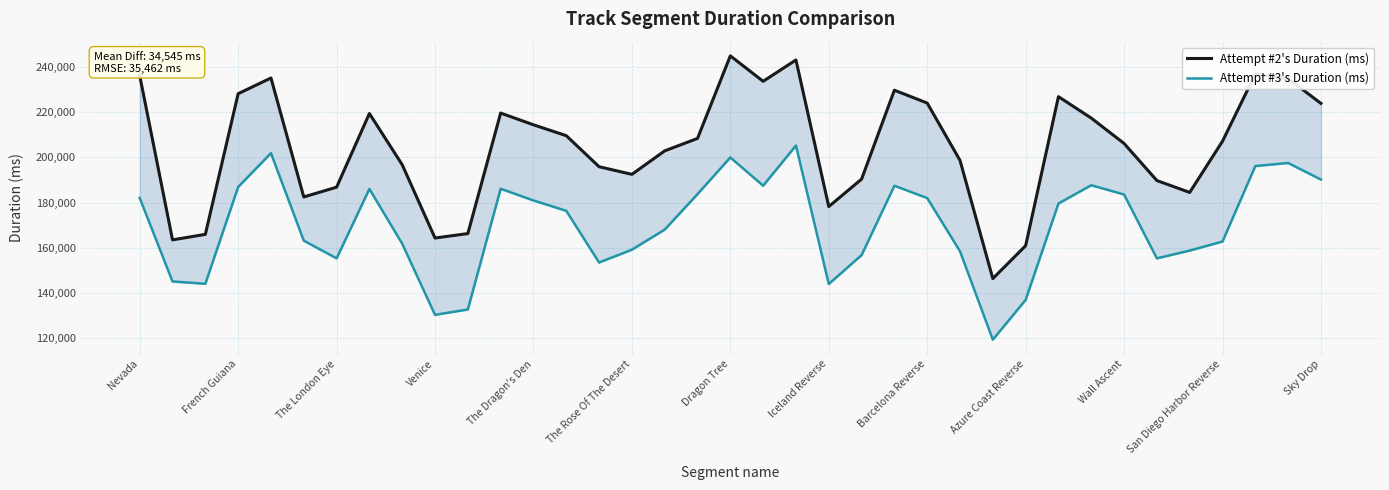

What is the difference between the highest and lowest values at The Rose Of The Desert?

33296